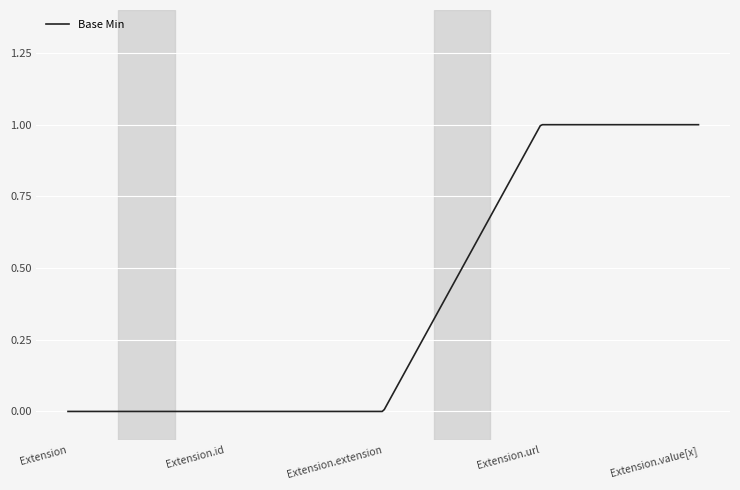

Is this an area chart (filled region under the line)?

No